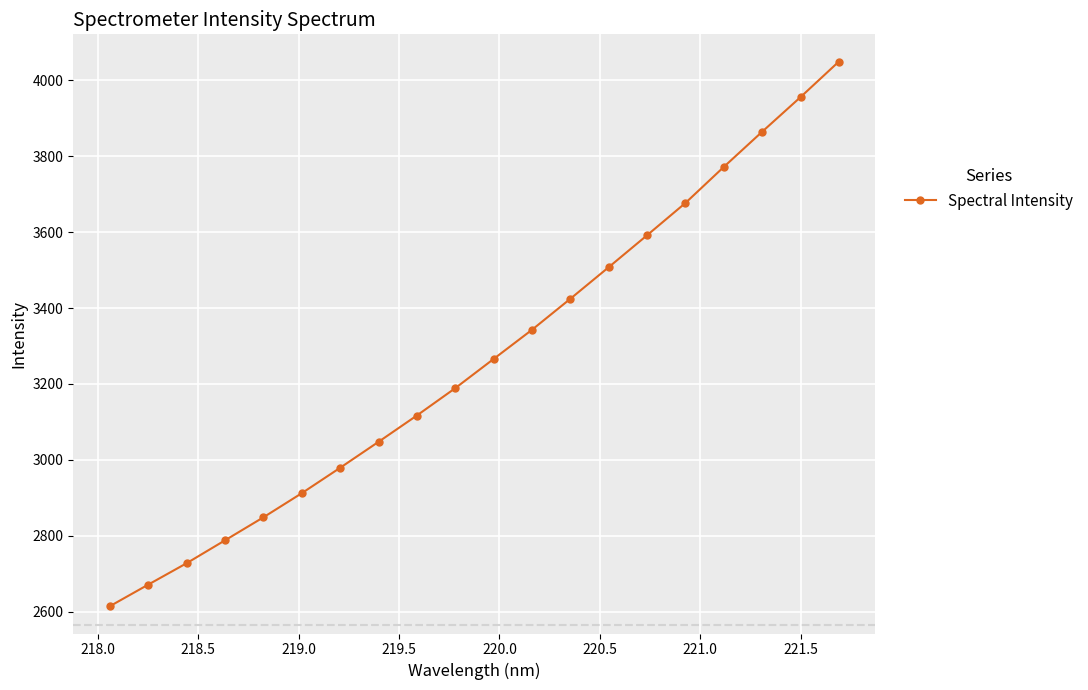

What is the difference between the maximum and minimum values?

1435.6